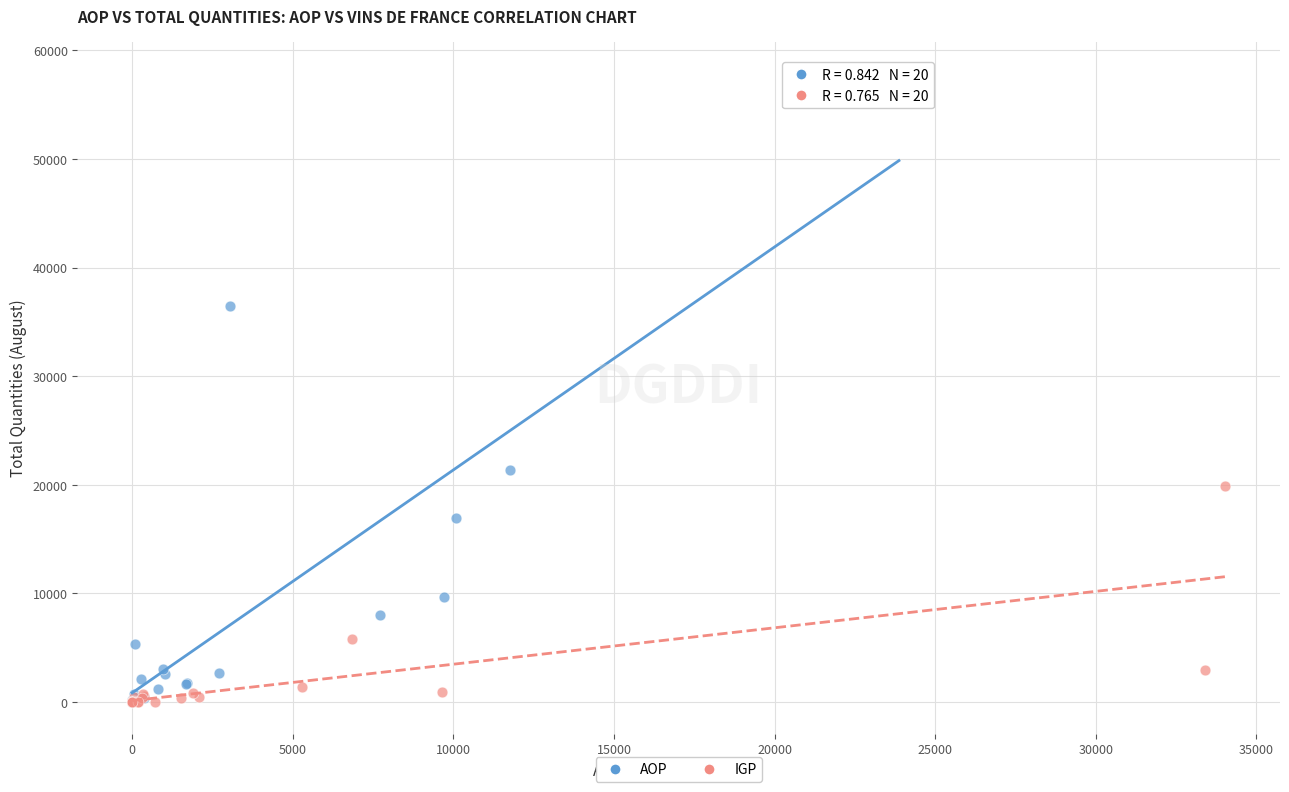

Which series has the largest Y range (max minus min)?

AOP